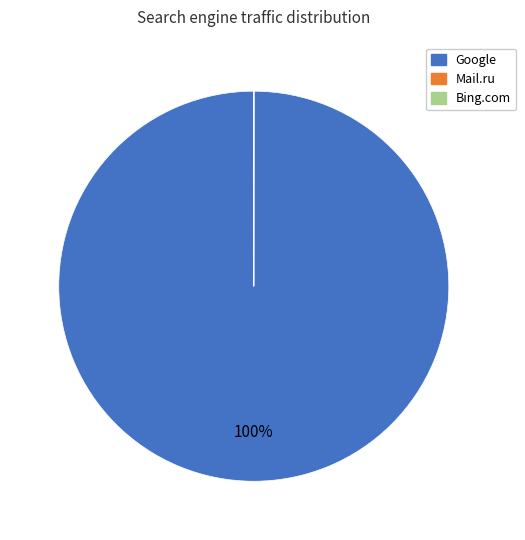

Does any single category account for the majority?

Yes